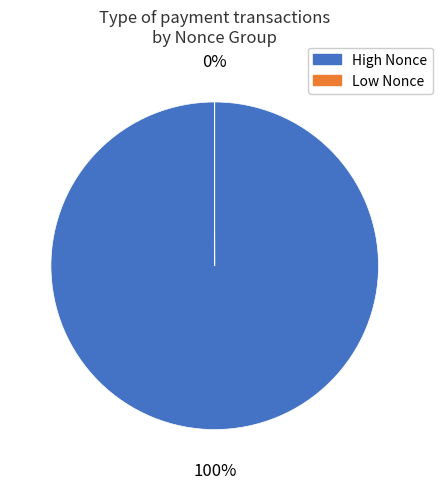

To the nearest percent, what portion does High Nonce represent?

100%